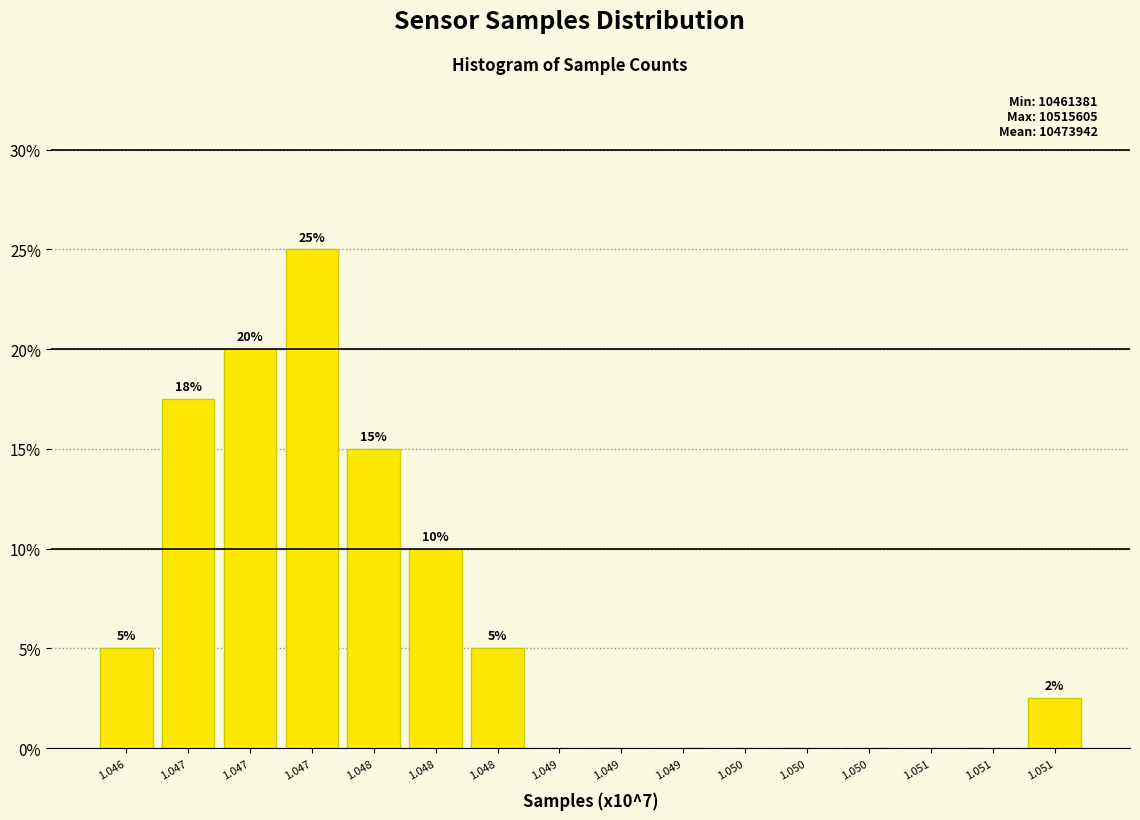

Are the bars horizontal?

No